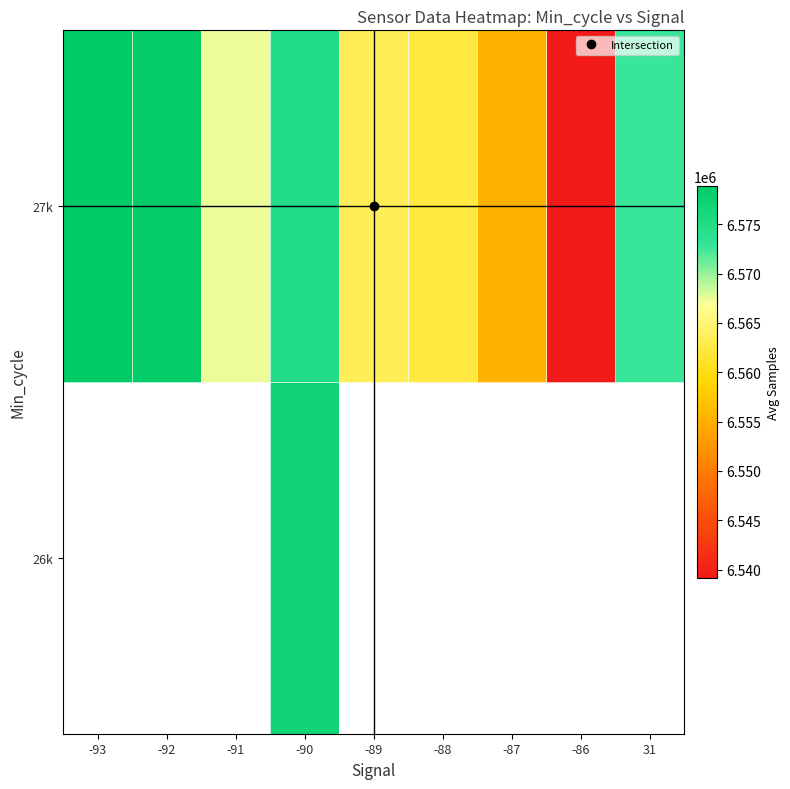

At which category is the sum across all series the highest?

-90